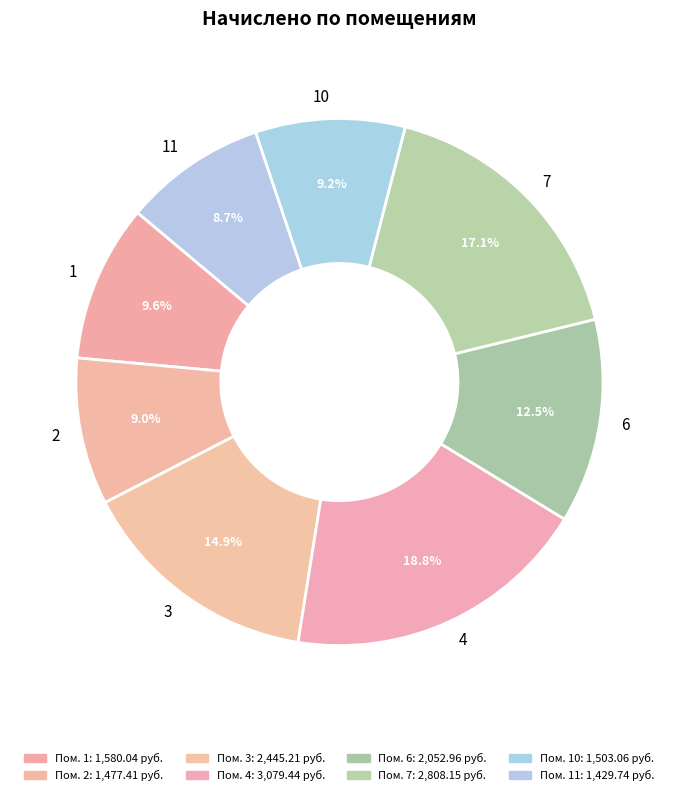

To the nearest percent, what portion does 2 represent?

9%